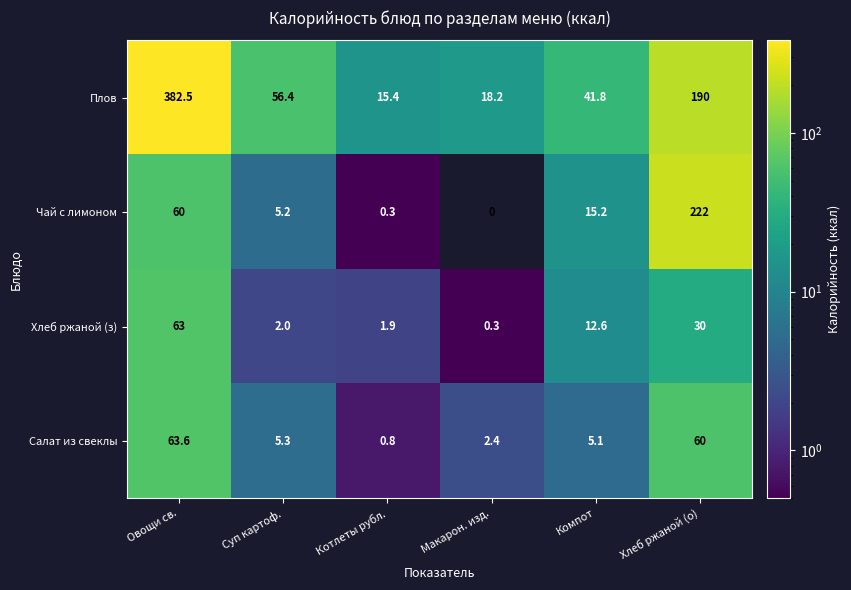

What is the difference between the Хлеб ржаной (з) values at Хлеб ржаной (о) and Котлеты рубл.?

28.1